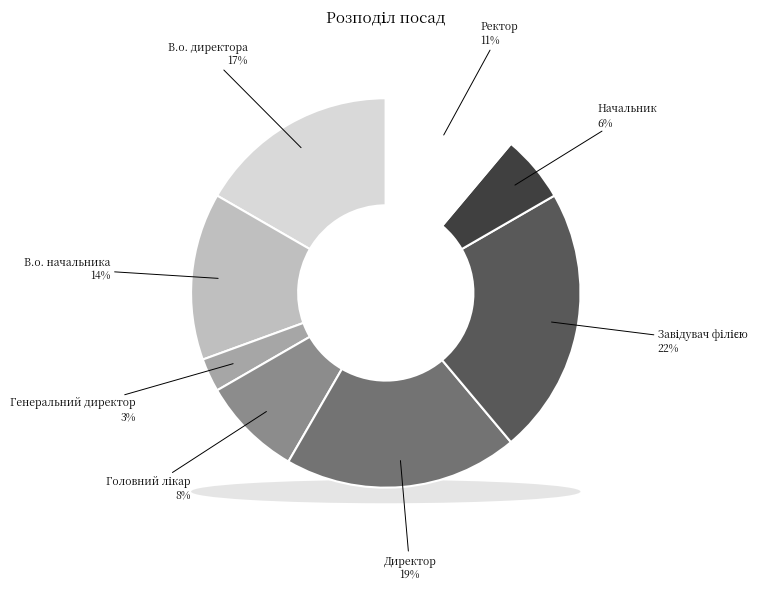

What percentage is the Завідувач філією slice, to the nearest percent?

22%